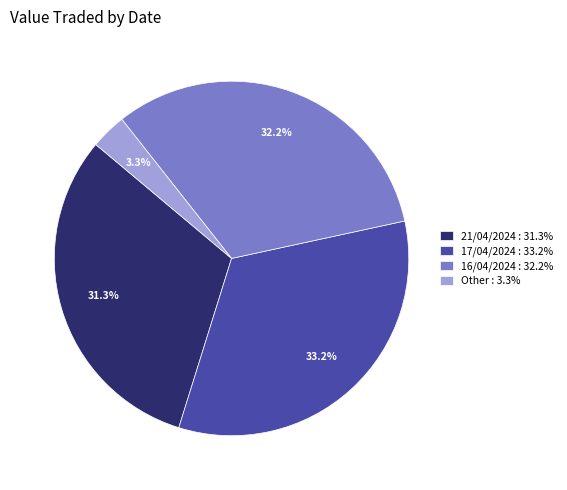

How many segments does this pie chart have?

4